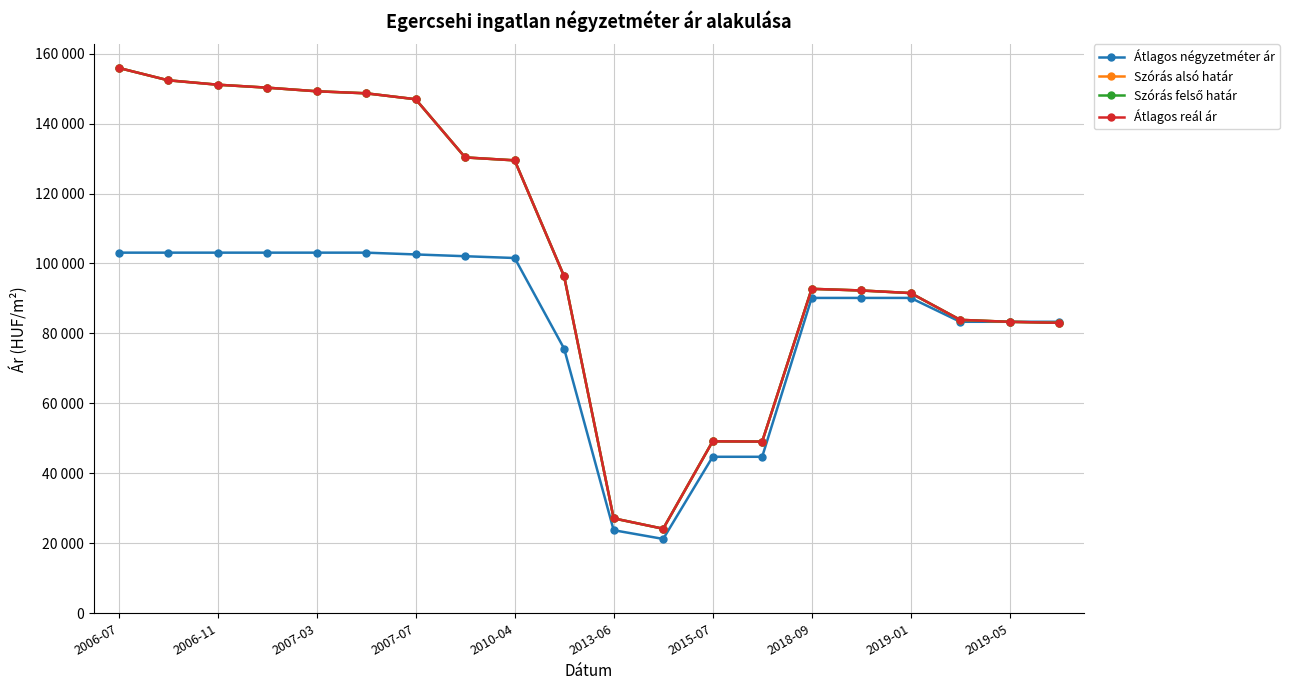

What is the average value of the Szórás alsó határ series?

104344